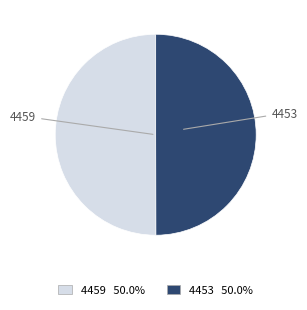

Approximately how many times larger is the value at 4459 compared to 4453?

1.0